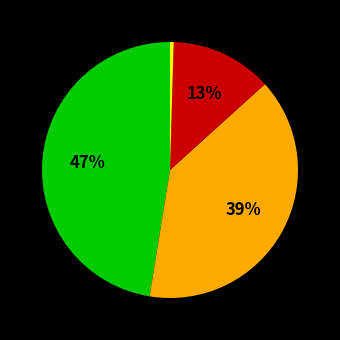

How many segments does this pie chart have?

4